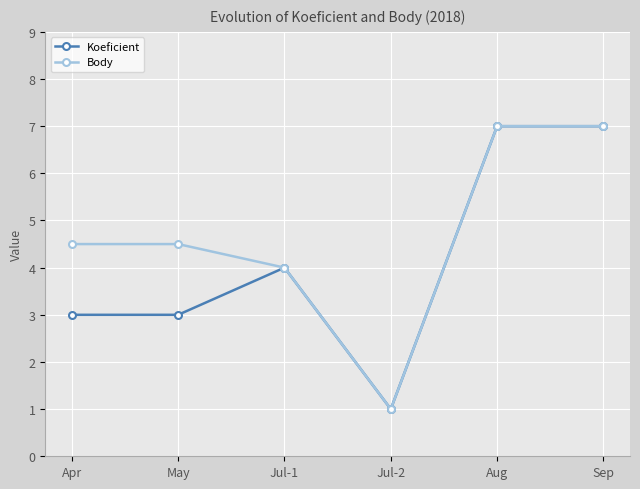

Which series has the largest total across all categories?

Body